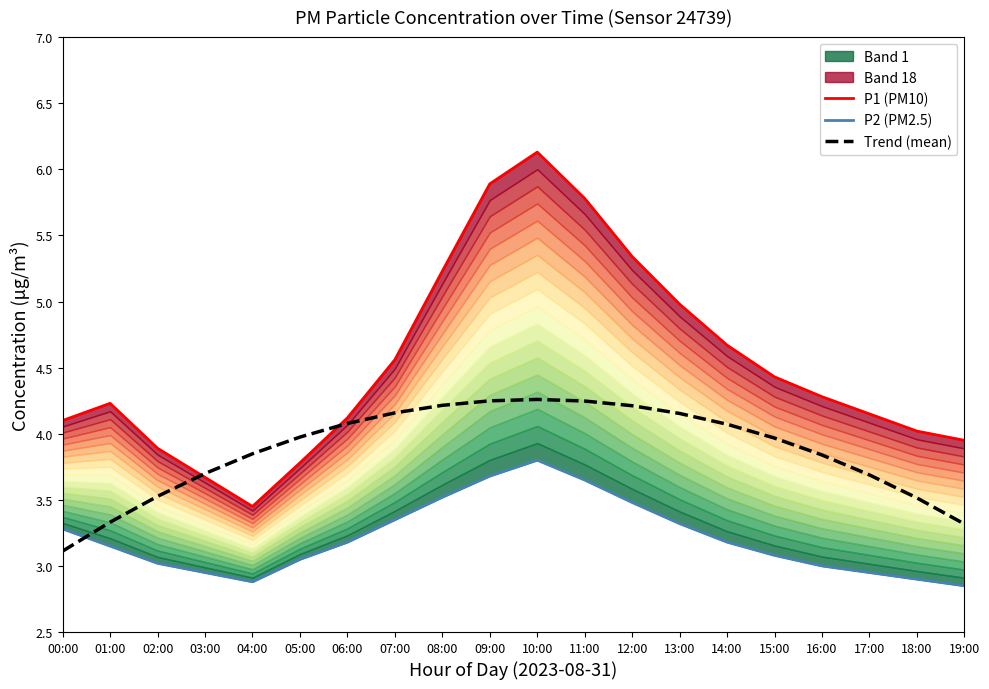

At which category is the sum across all series the highest?

10:00